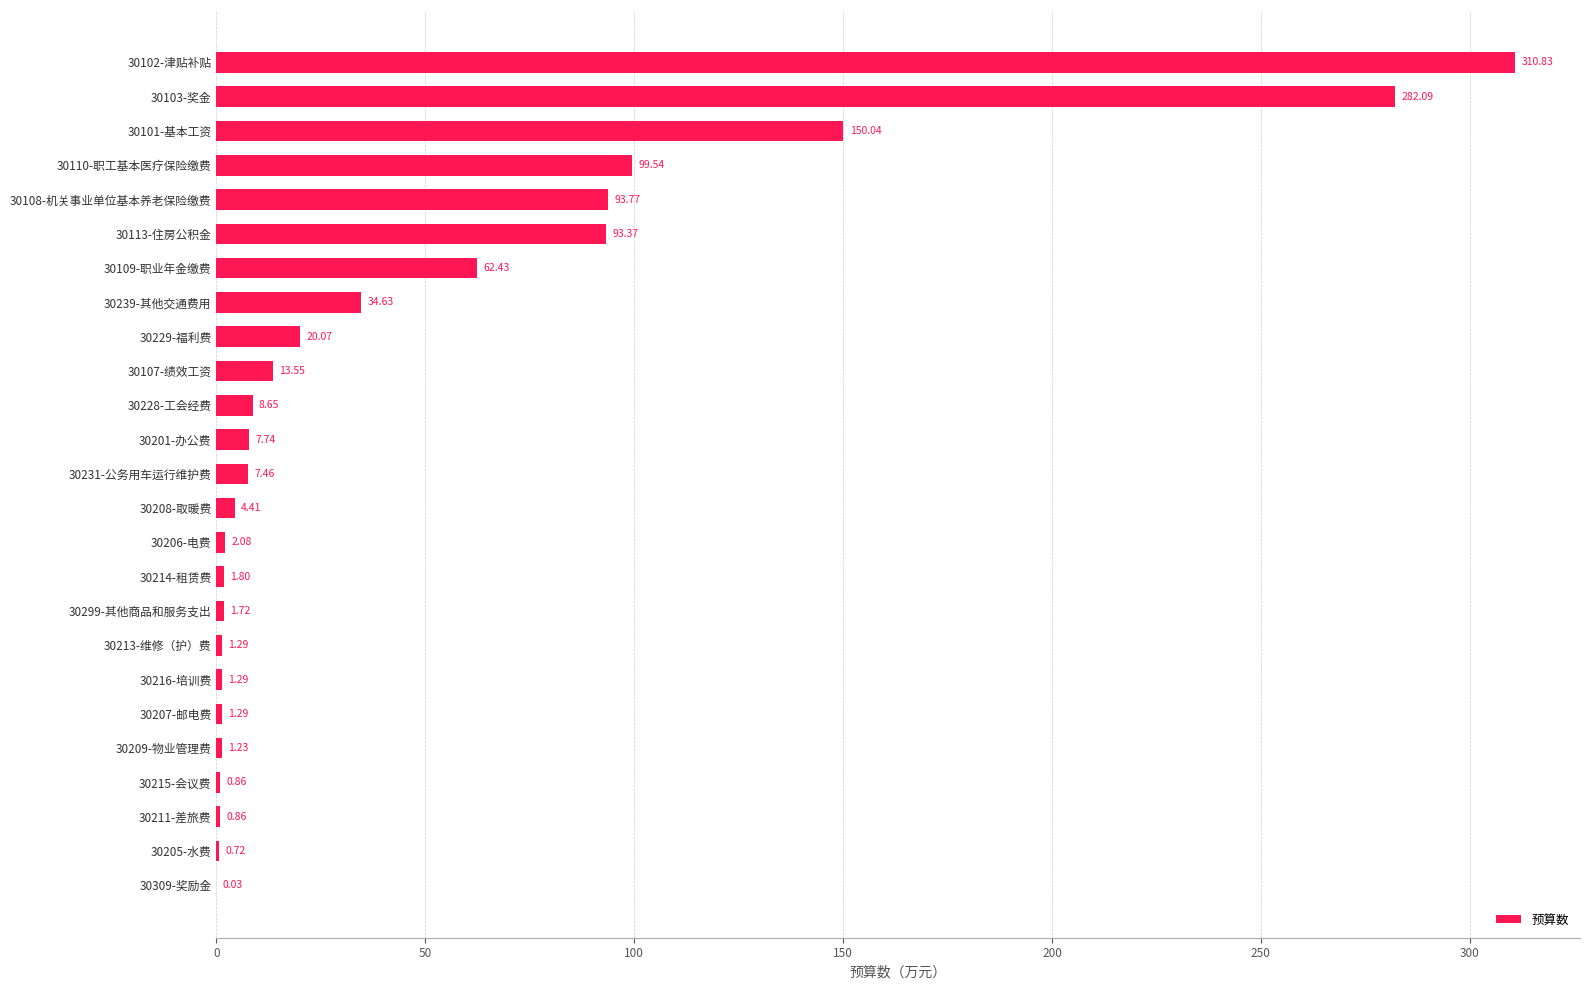

What is the sum of all values?

1201.8